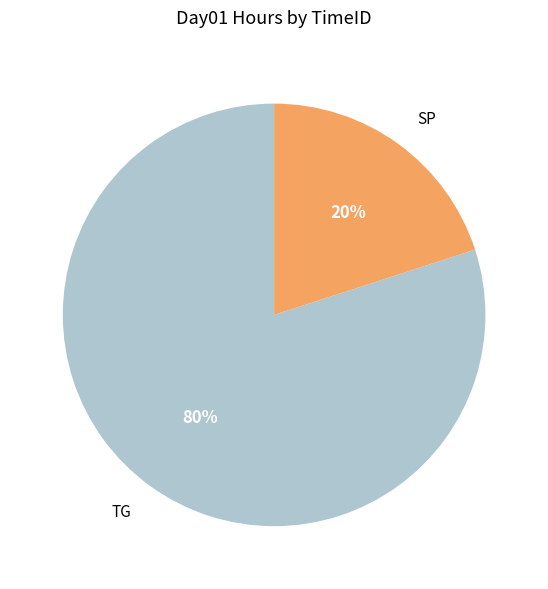

Which slice is the smallest?

SP